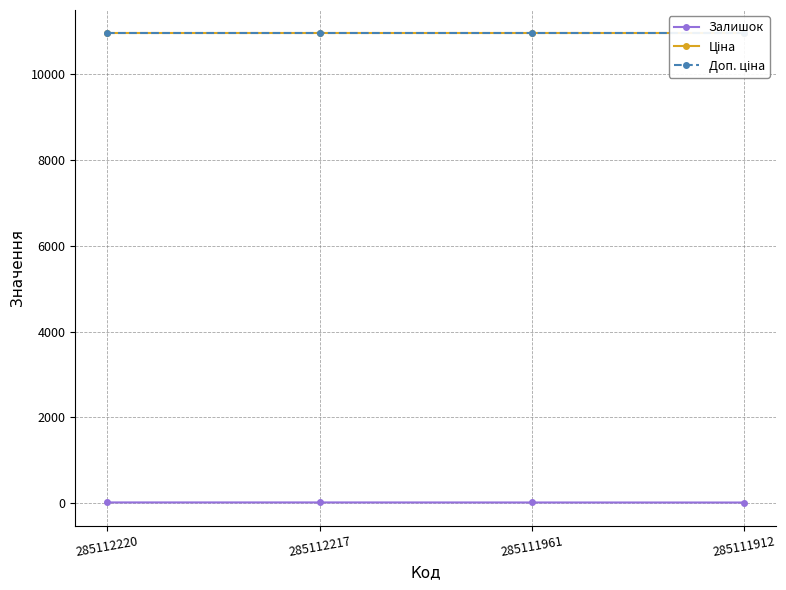

Which label corresponds to the smallest value in the chart?

285111912